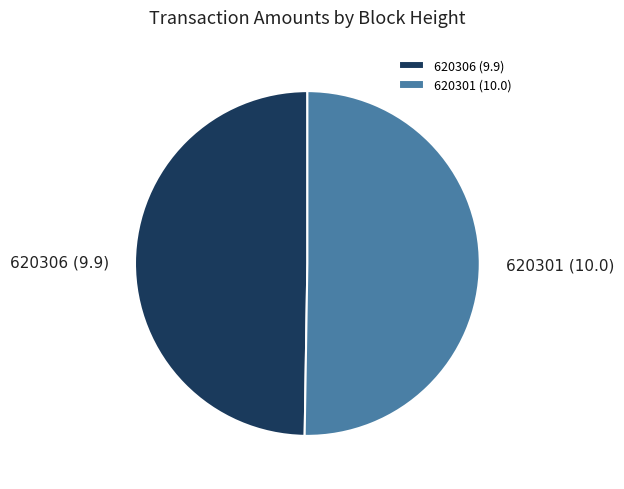

Combined, do 620306 and 620301 account for over 50%?

Yes